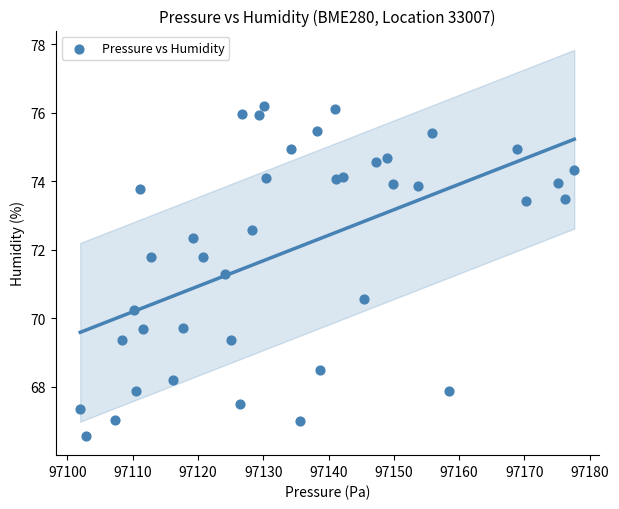

What is the range of X values (max minus min)?

75.7